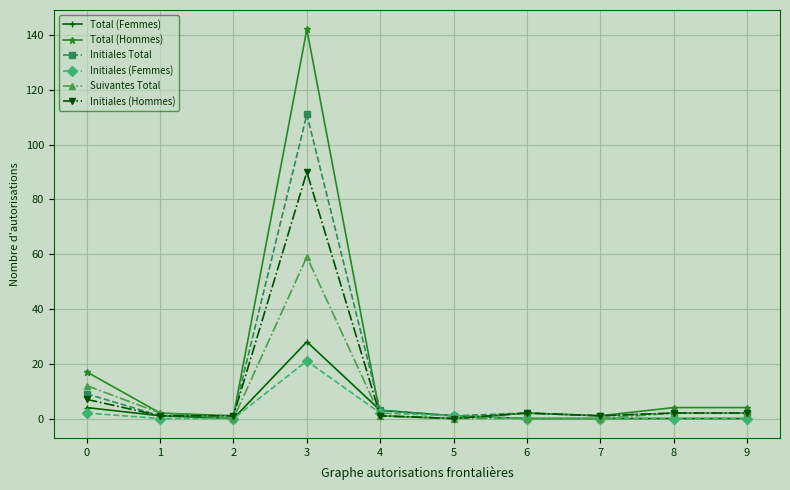

The value of Total (Femmes) at 0 is 4. True or false?

True